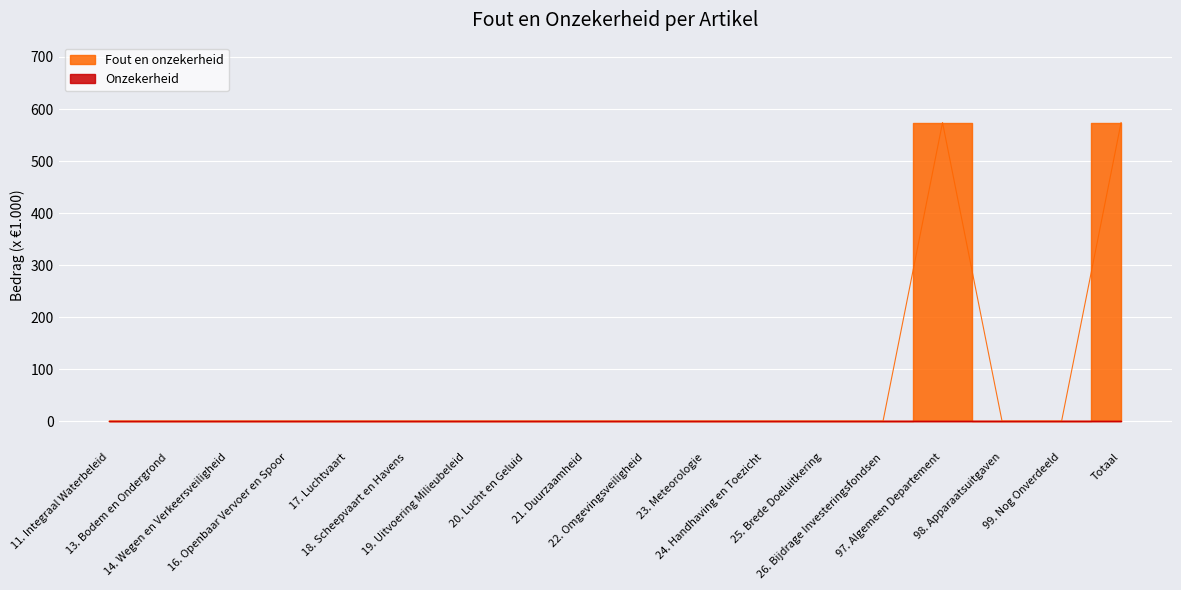

What is the maximum value shown in the chart?

574